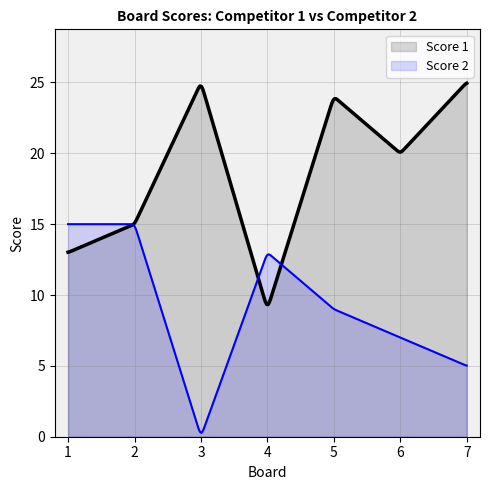

What is the difference between the Score 1 values at 2 and 3?

10